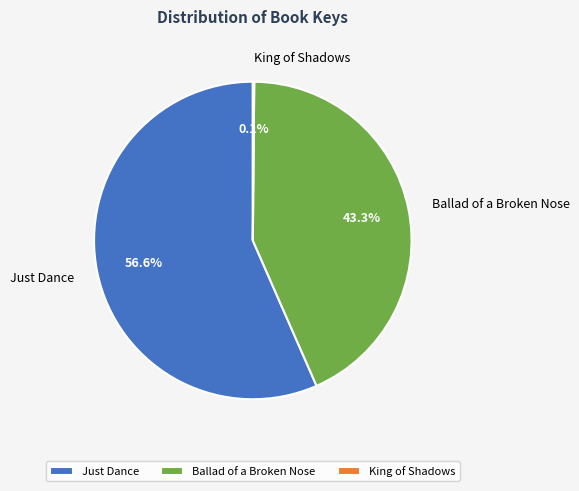

To the nearest percent, what is the average slice percentage?

33%